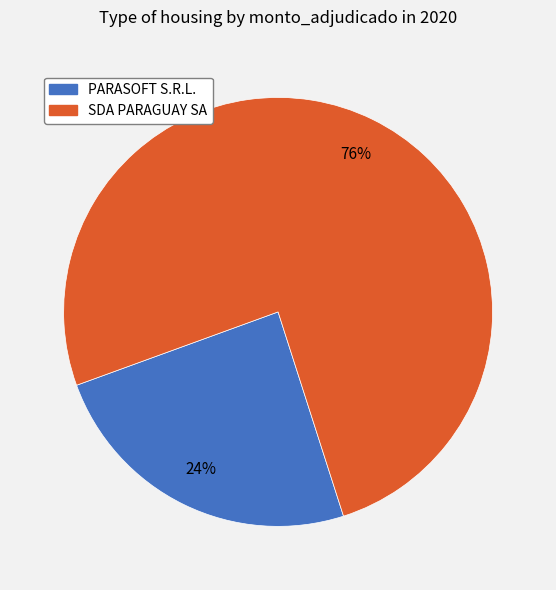

Is the sum of SDA PARAGUAY SA and PARASOFT S.R.L. greater than half?

Yes